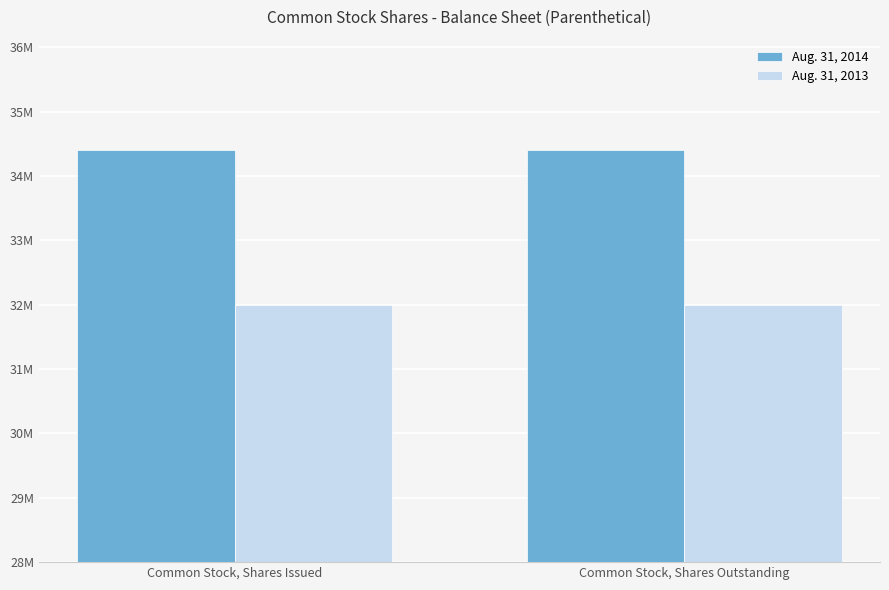

What is the label of the 2nd bar from the left?

Common Stock, Shares Outstanding